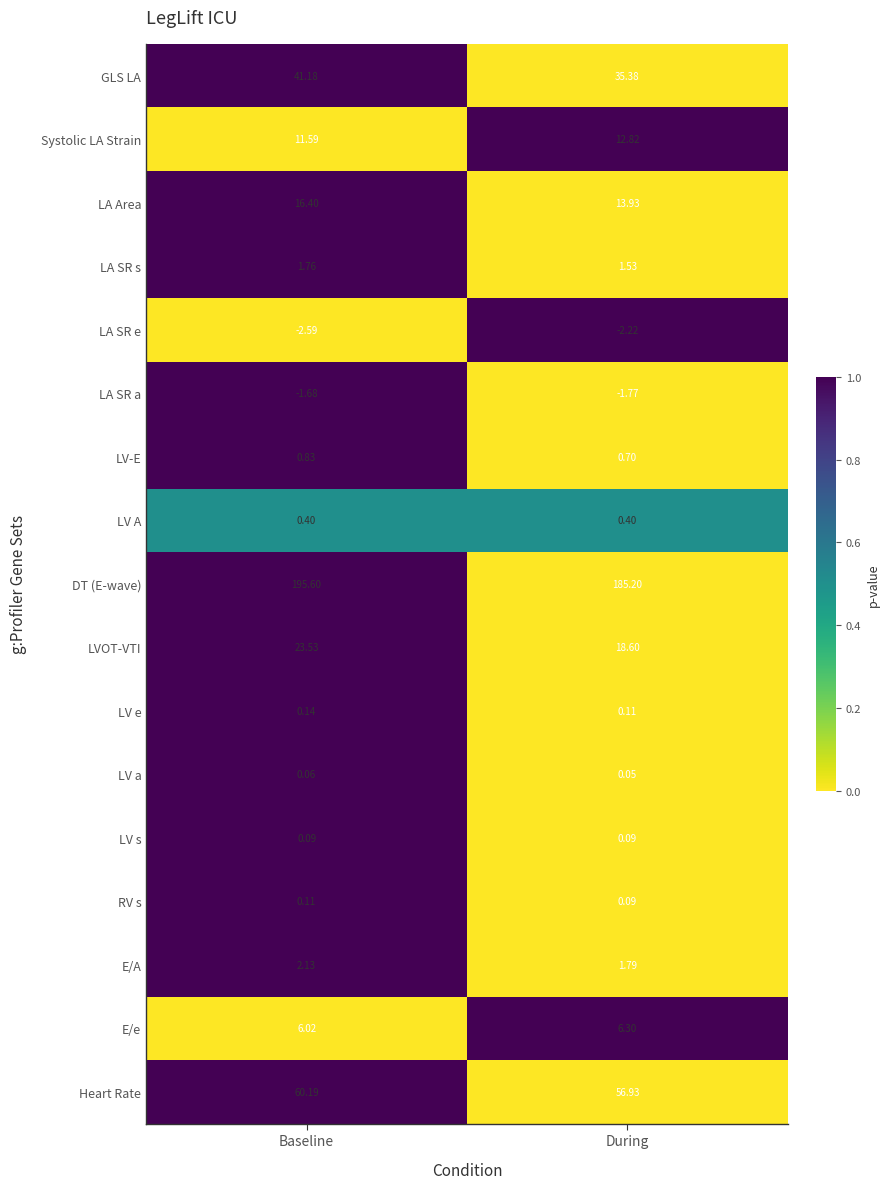

List the series in order of their peak value, lowest first.

LA SR e, LA SR a, LV a, LV s, RV s, LV e, LV A, LV-E, LA SR s, E/A, E/e, Systolic LA Strain, LA Area, LVOT-VTI, GLS LA, Heart Rate, DT (E-wave)